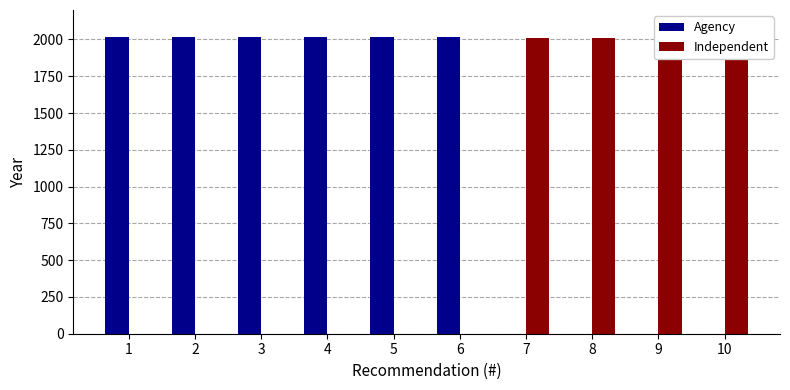

Rank the series by their maximum value, from highest to lowest.

Agency, Independent